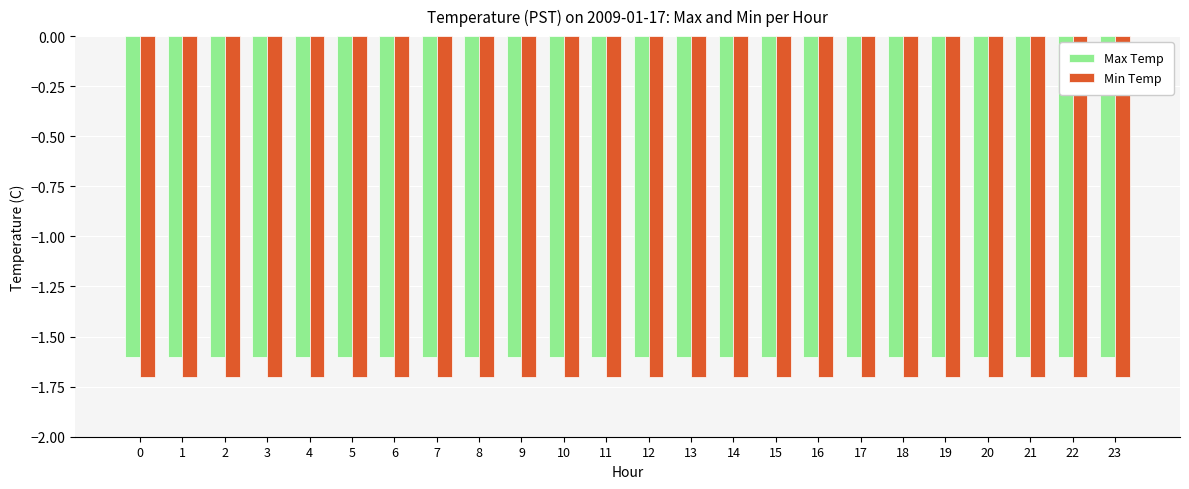

What is the sum of the Max Temp values at 11 and 15?

-3.2